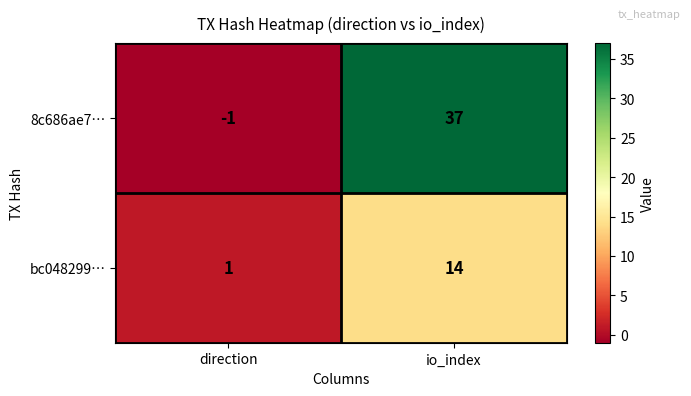

Reading right to left, transcribe all the data shown in this chart.

8c686ae7…: io_index=37	direction=-1
bc048299…: io_index=14	direction=1